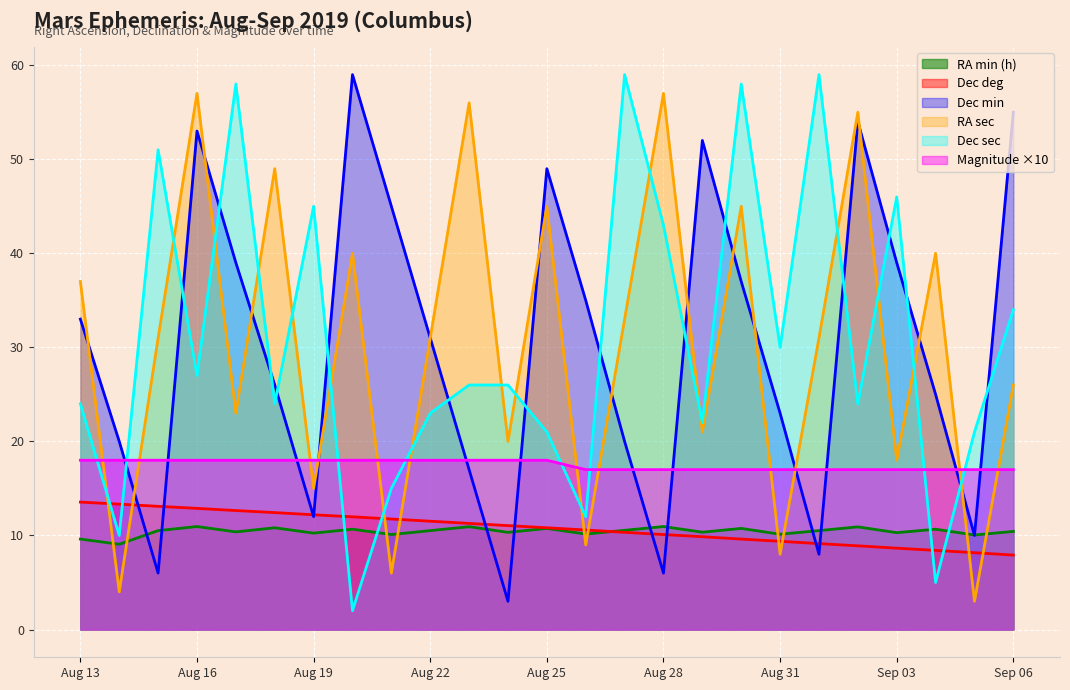

True or false: Dec deg has more than 2 points higher than both neighbors.

False